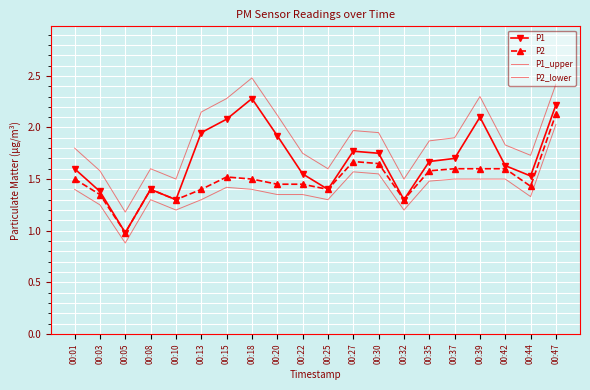

True or false: P1_upper and P2_lower intersect in this chart.

False